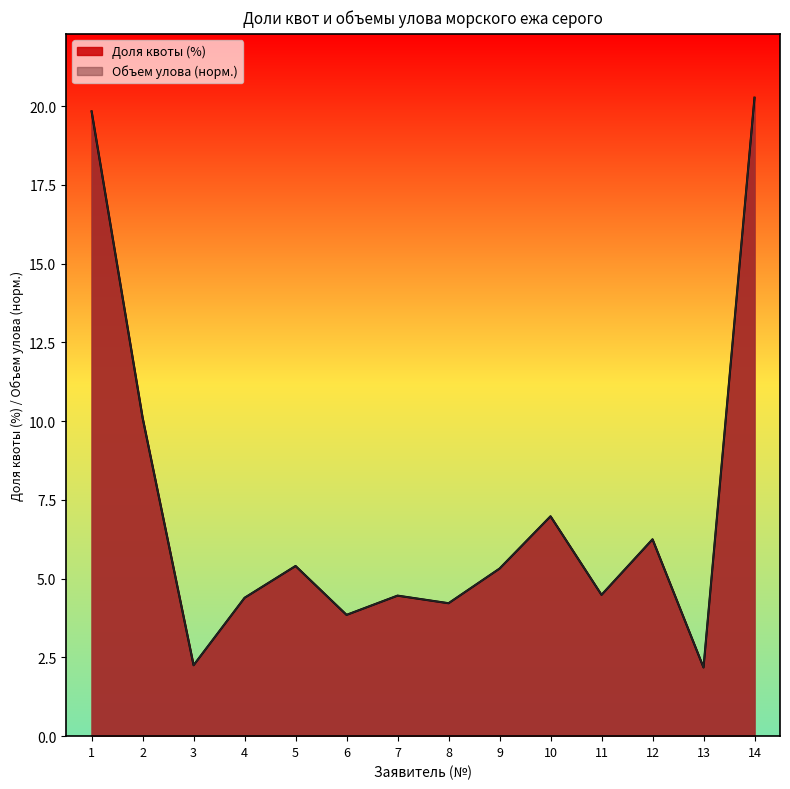

What is the maximum value for Доля квоты (%)?

20.3